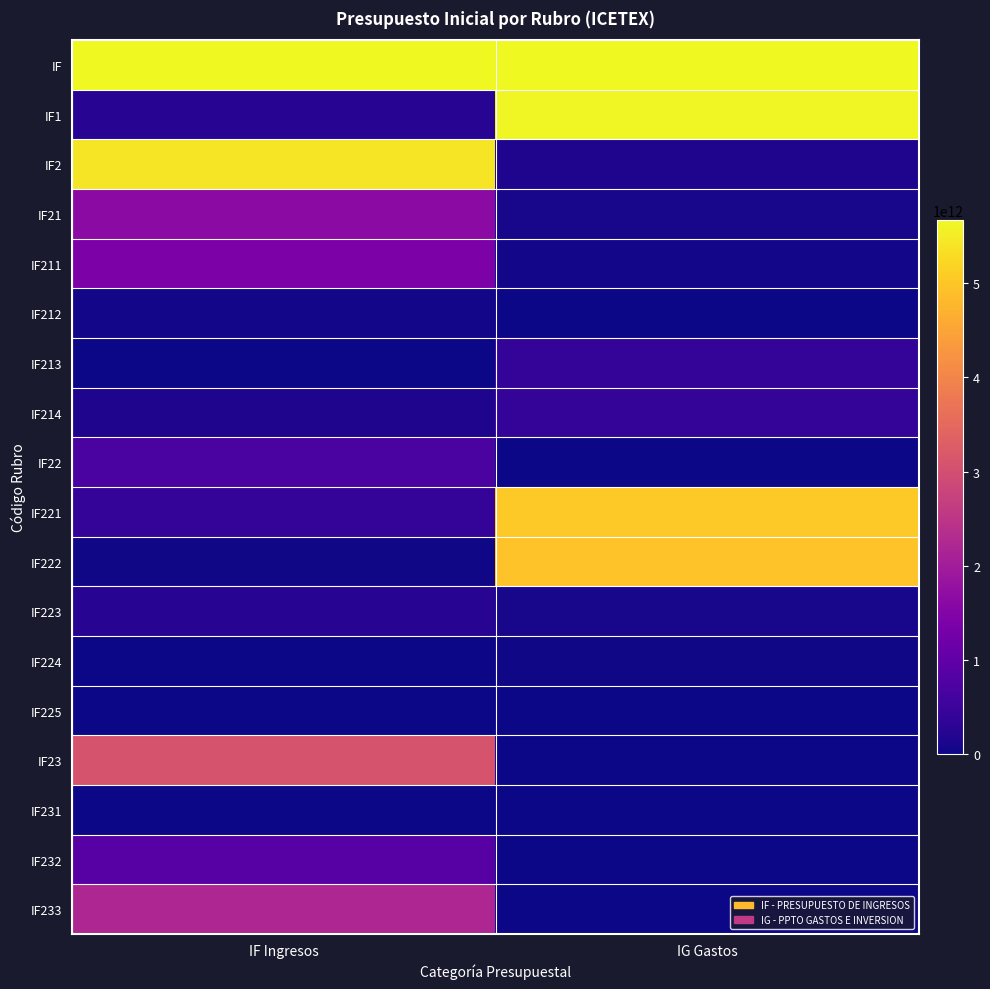

At how many categories does at least one series exceed 4743865031297?

2